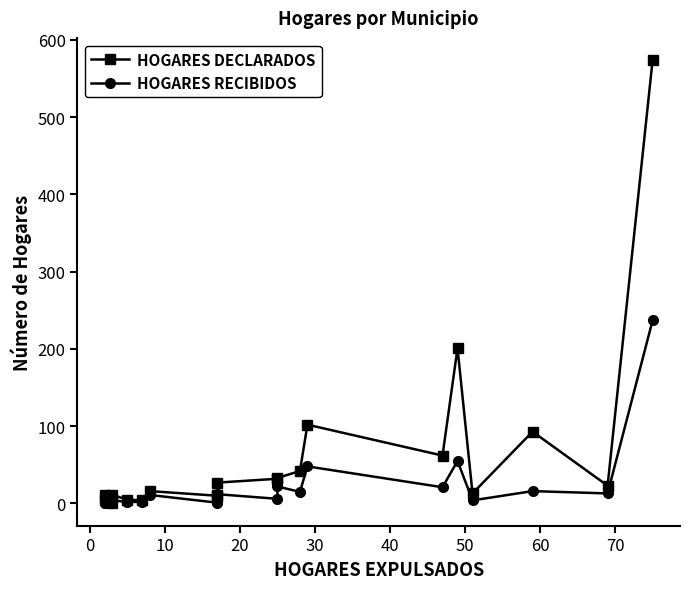

What is the spread (max minus min) of values at 20?

7